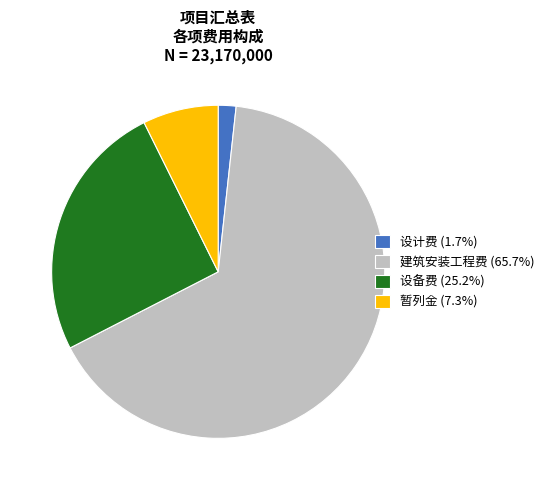

Which slice represents more than half of the pie?

建筑安装工程费